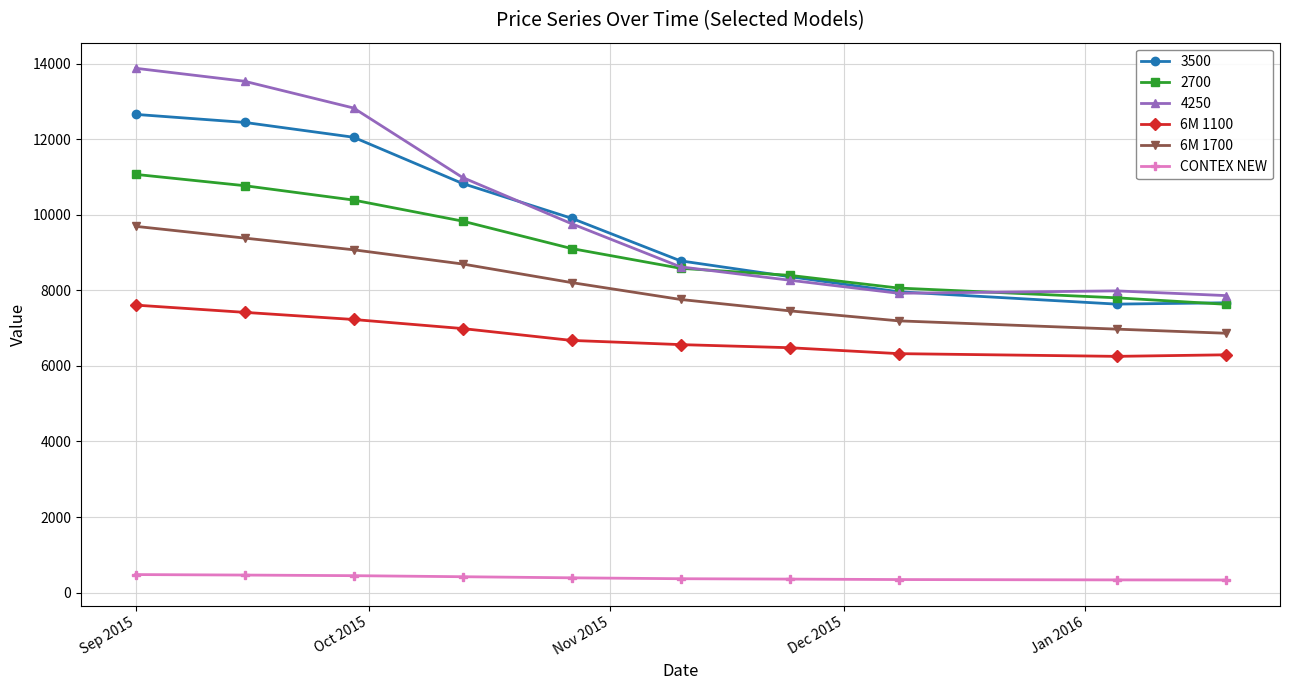

What is the value of the 2700 point at the 10th from the left?

7632